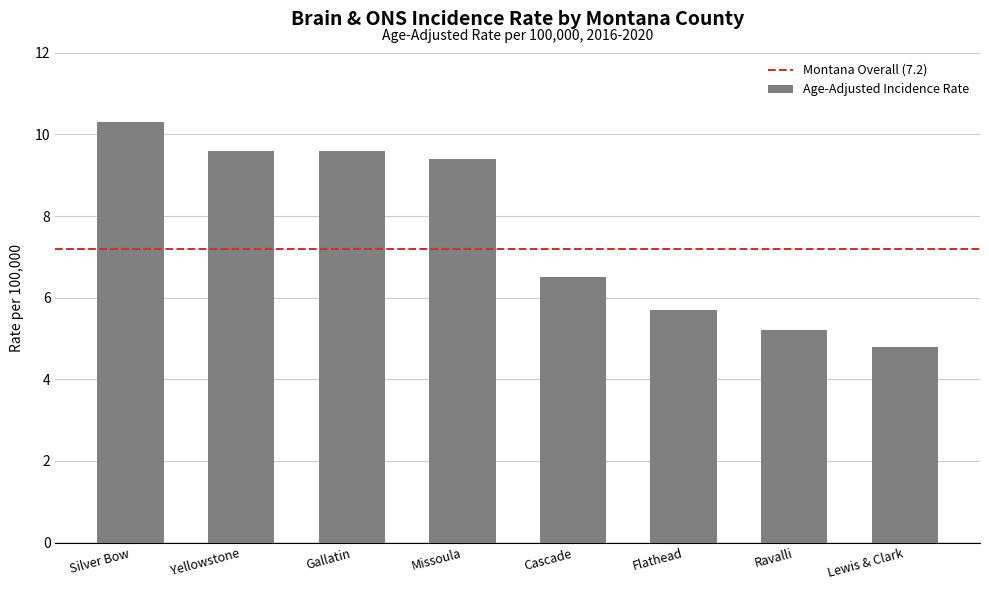

What is the difference between the values at Yellowstone and Ravalli?

4.4